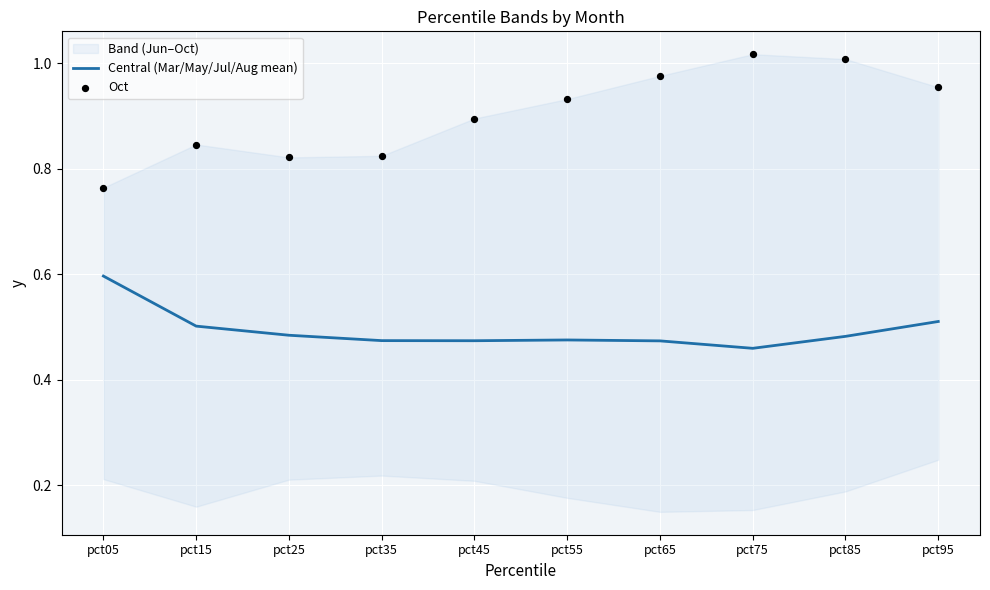

What is the total value across all series at pct05?

1.4